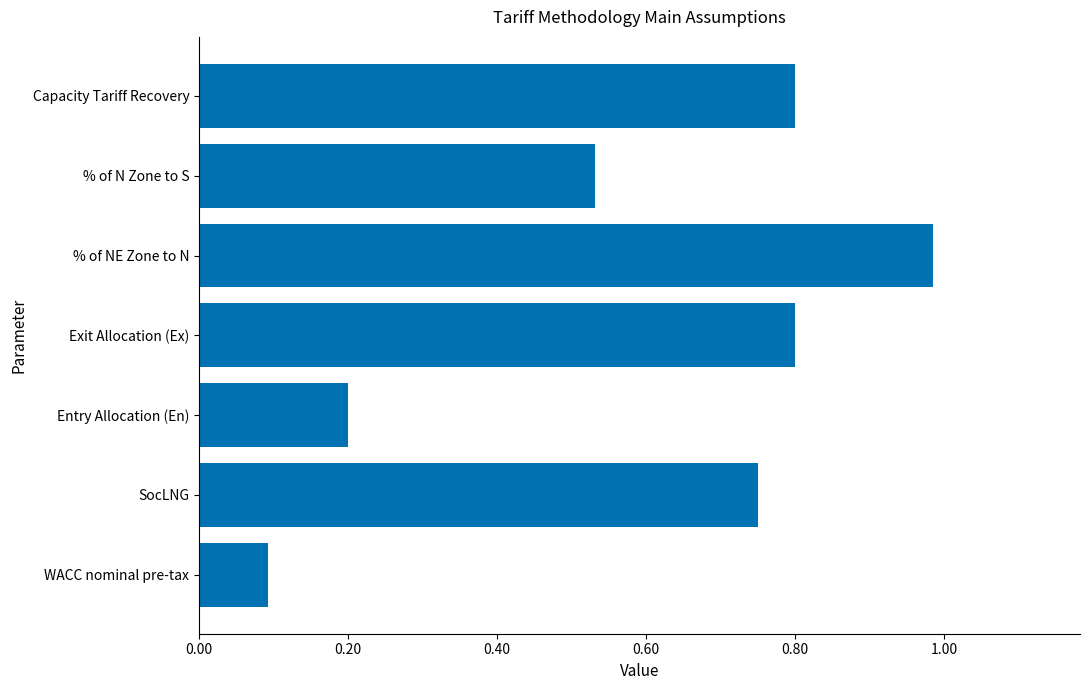

Does the chart contain any negative values?

No